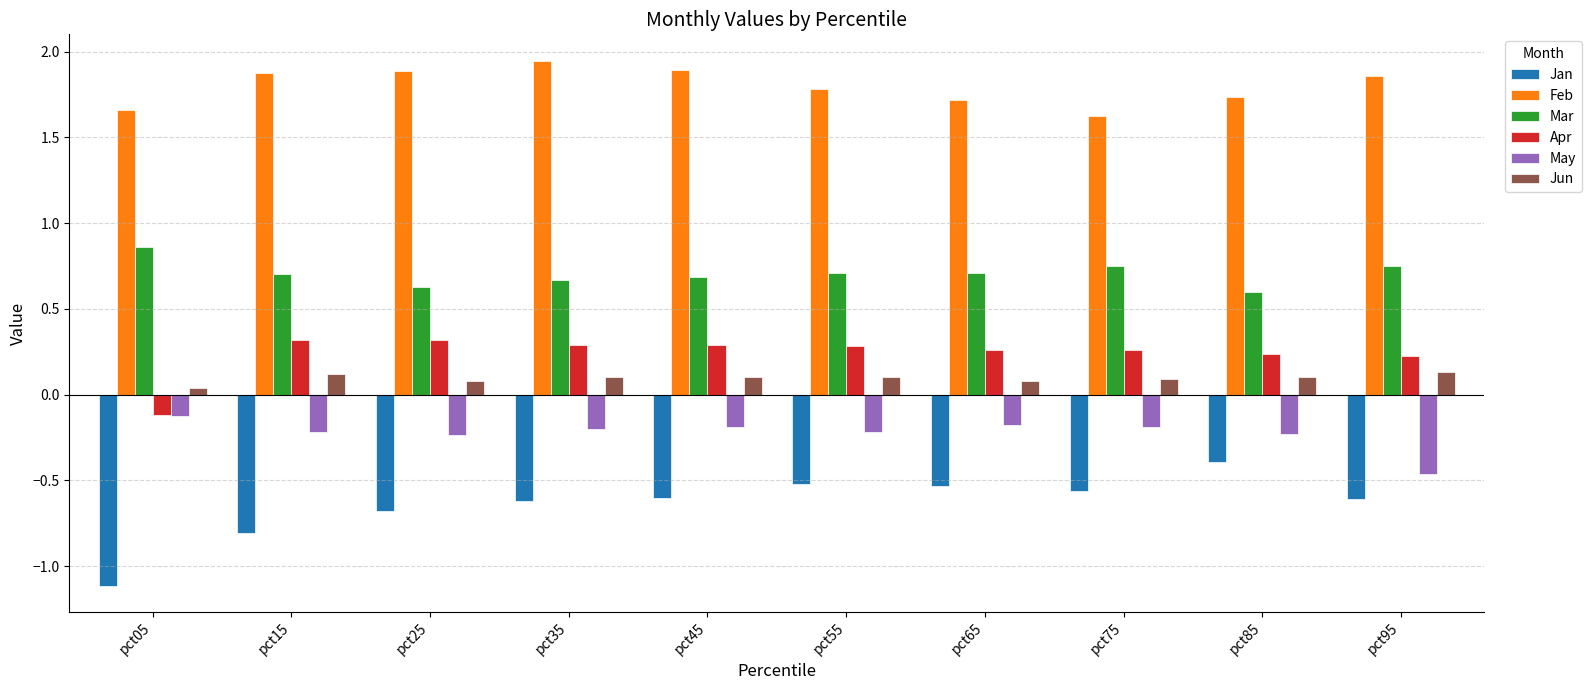

What is the difference between the maximum and minimum values in the Jun series?

0.1